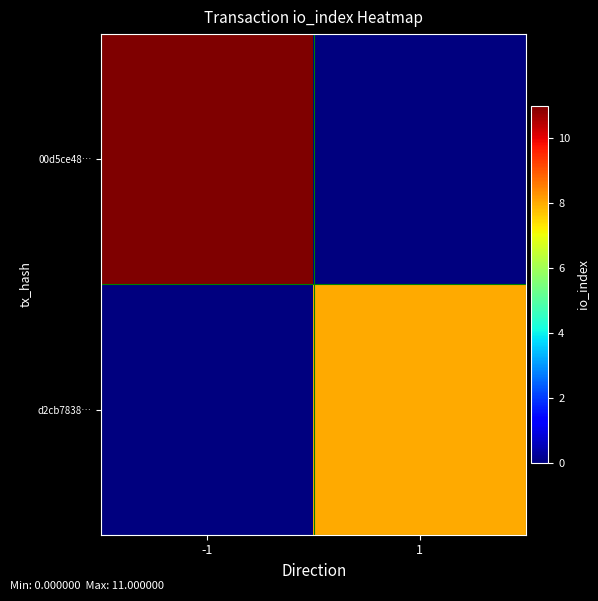

At which category does the chart reach its peak across all series?

-1